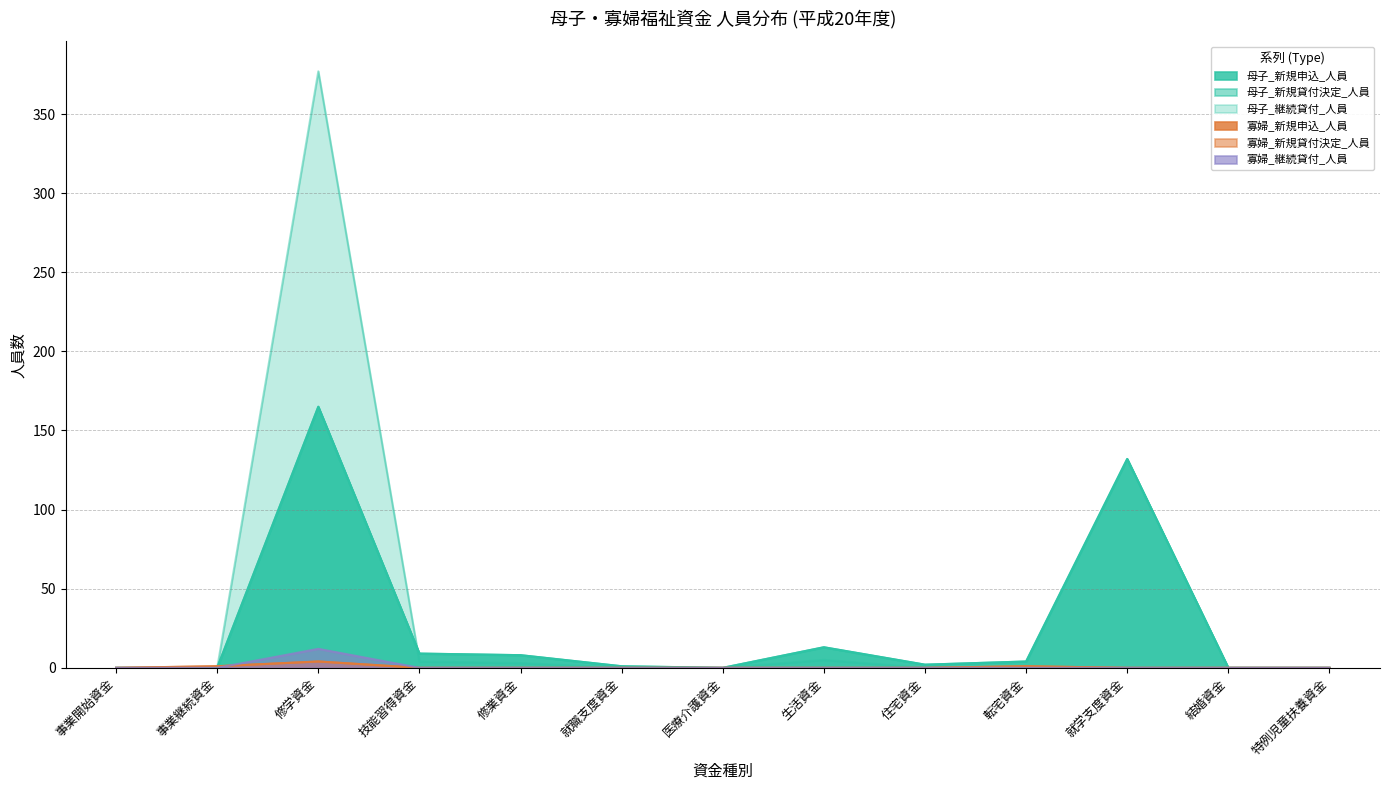

Between which two adjacent categories do 母子_継続貸付_人員 and 寡婦_新規申込_人員 first intersect?

事業継続資金 and 修学資金